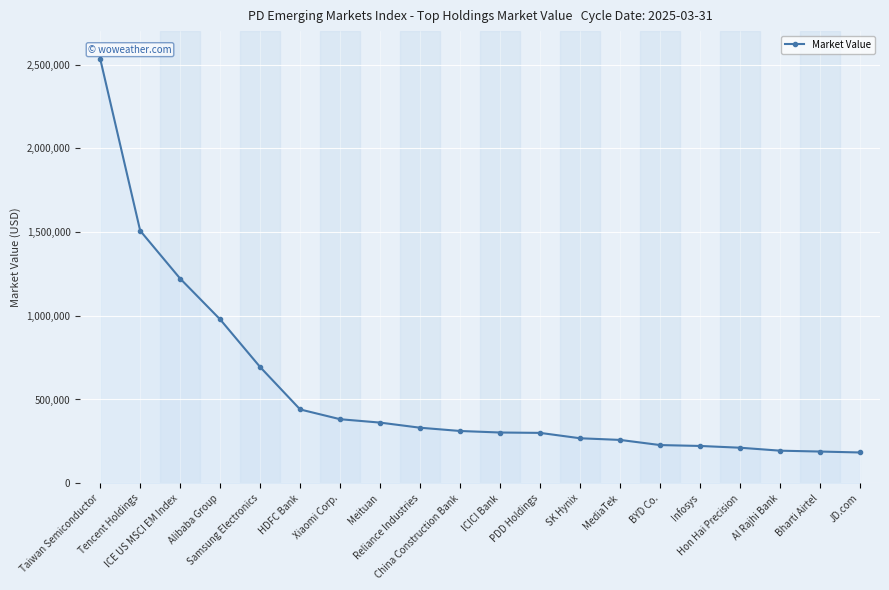

What is the label of the 5th point from the right?

Infosys